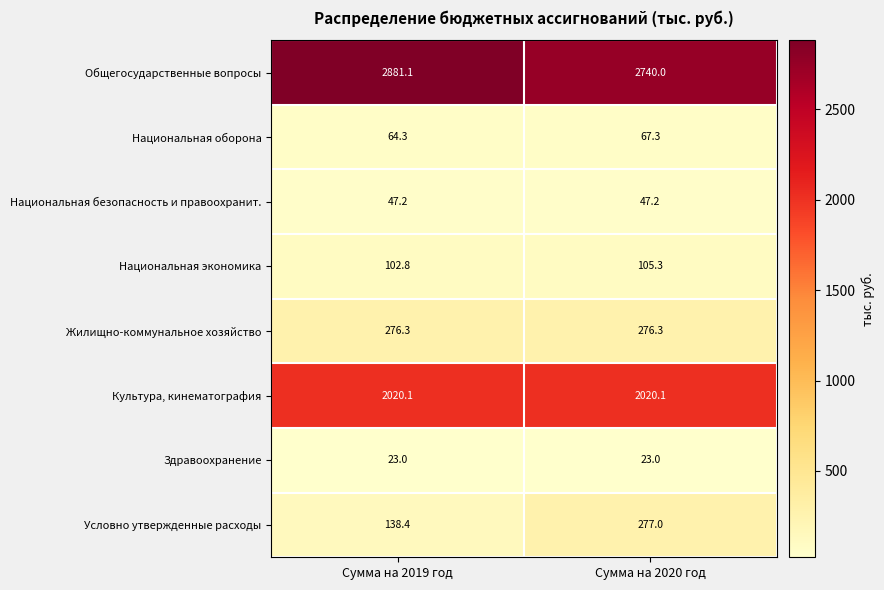

Reading left to right, what are all the values shown in this chart?

Общегосударственные вопросы: 2881.1	2740.0
Национальная оборона: 64.3	67.3
Национальная безопасность и правоохранит.: 47.2	47.2
Национальная экономика: 102.8	105.3
Жилищно-коммунальное хозяйство: 276.3	276.3
Культура, кинематография: 2020.1	2020.1
Здравоохранение: 23.0	23.0
Условно утвержденные расходы: 138.4	277.0